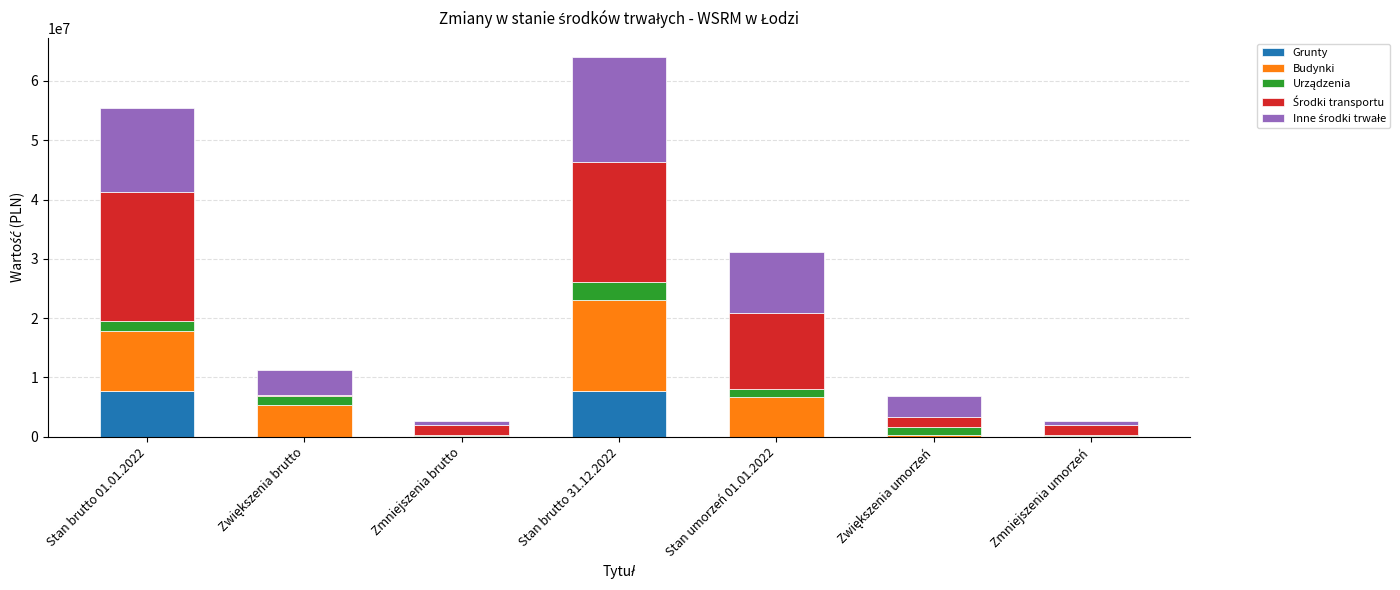

At which category is the sum across all series the highest?

Stan brutto 31.12.2022